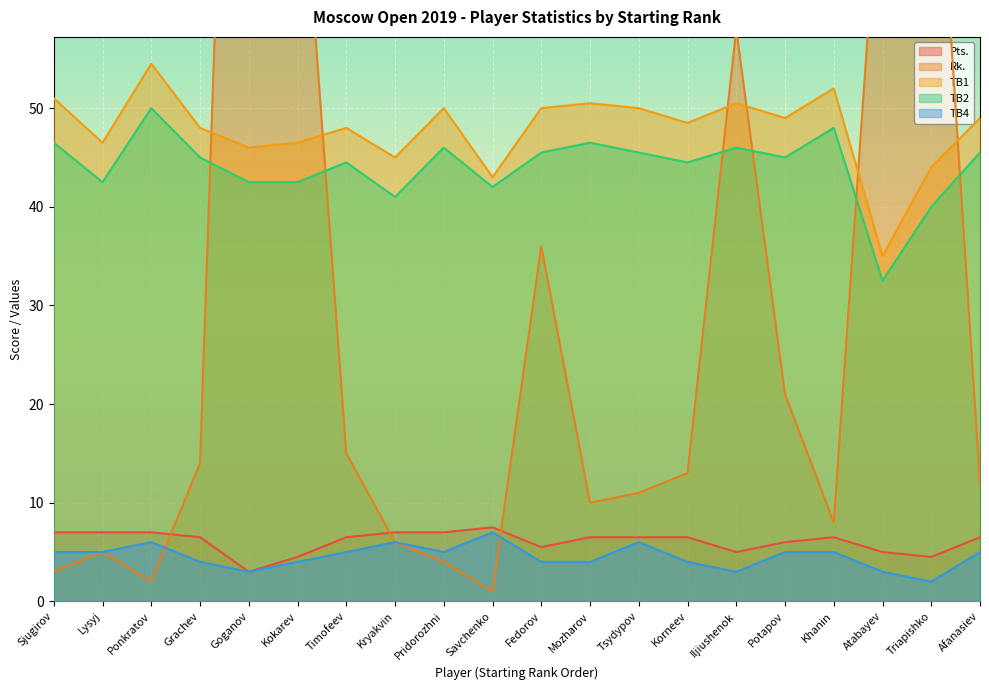

Which series has the largest total across all categories?

TB1